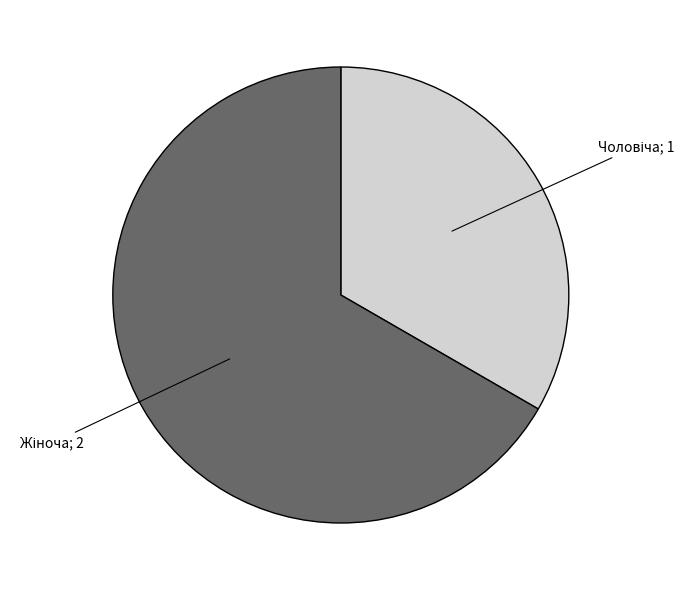

Does any single category account for the majority?

Yes